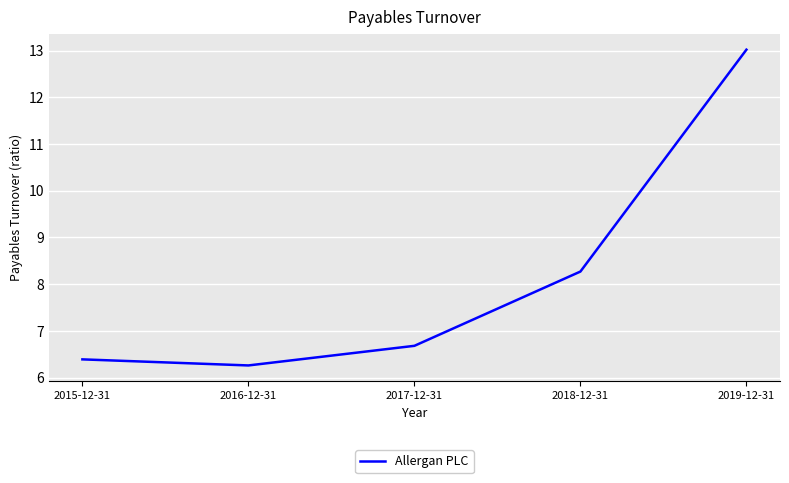

What is the maximum value shown in the chart?

13.0